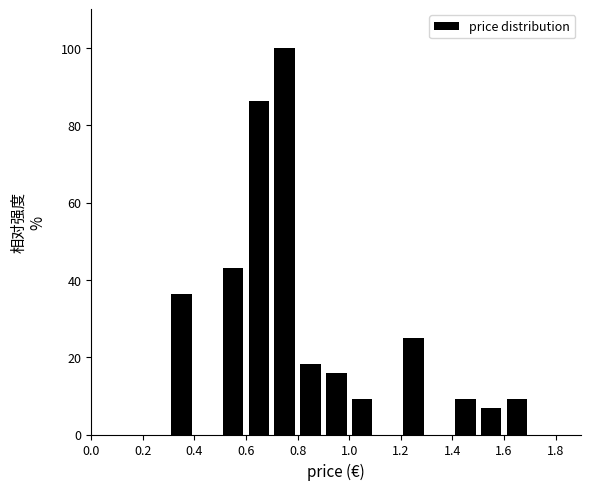

Reading left to right, list every bar in this chart as the range it spans on the x-axis followed by its height. The values are not printed on the chart, so give them approximately, as read against the axis.

0.0 to 0.1: 0
0.1 to 0.2: 0
0.2 to 0.3: 0
0.3 to 0.4: 36
0.4 to 0.5: 0
0.5 to 0.6: 44
0.6 to 0.7: 86
0.7 to 0.8: 100
0.8 to 0.9: 18
0.9 to 1.0: 16
1.0 to 1.1: 10
1.1 to 1.2: 0
1.2 to 1.3: 26
1.3 to 1.4: 0
1.4 to 1.5: 10
1.5 to 1.6: 6
1.6 to 1.7: 10
1.7 to 1.8: 0